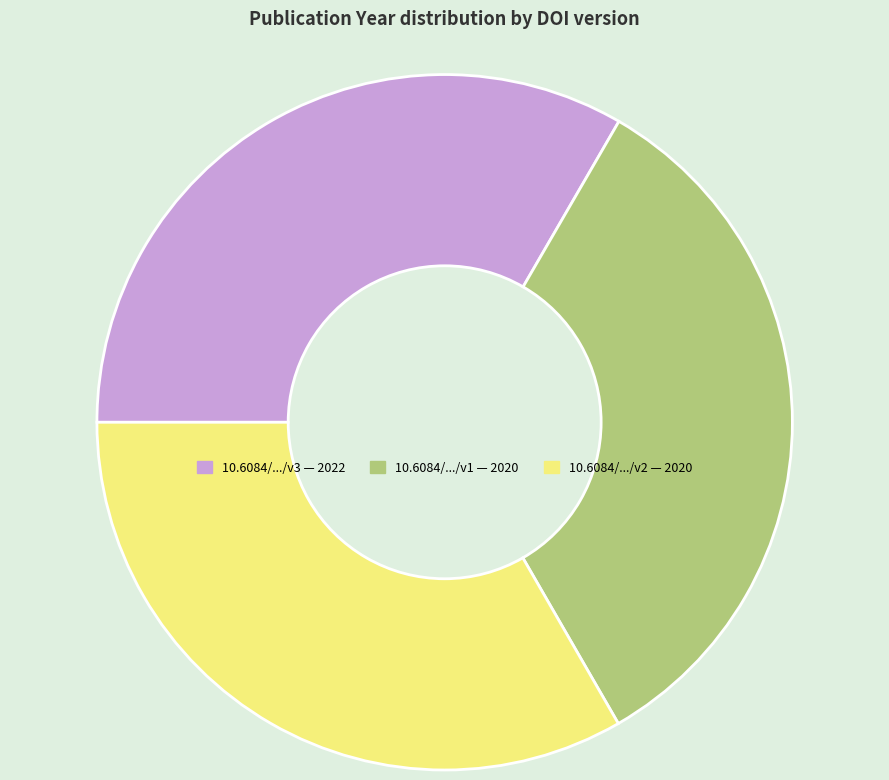

How many slices are in this pie chart?

3